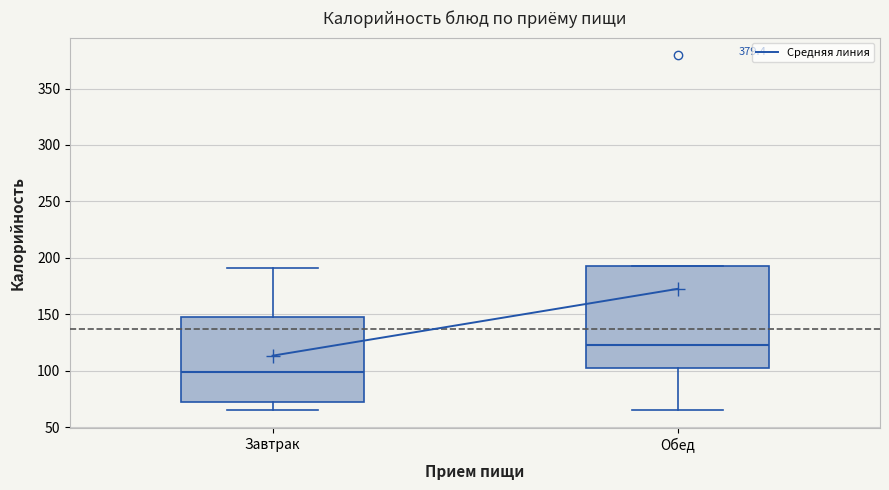

Reading left to right, read every box against the y-axis: the position of its median line, the range the box covers, and the ends of its whiskers. The values are not printed on the chart, so give them approximately, as read against the axis.

Завтрак: median 100, box 70 to 150, whiskers 65 to 190
Обед: median 125, box 100 to 195, whiskers 65 to 195